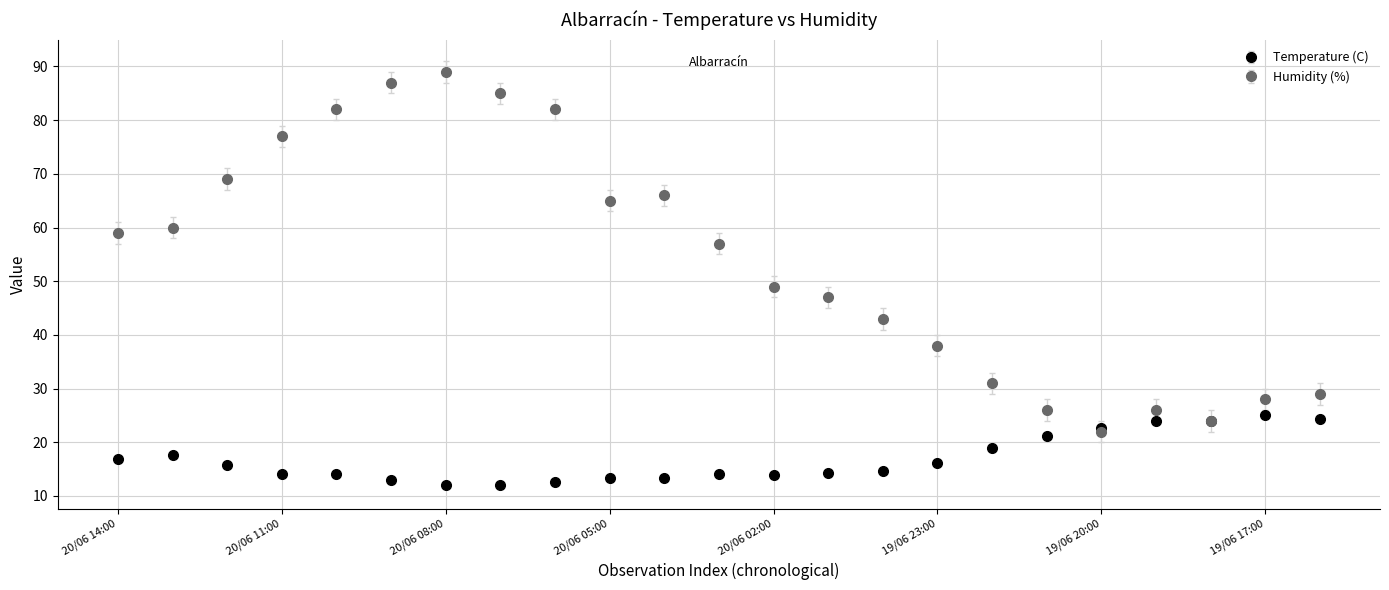

At how many categories does at least one series exceed 67?

7